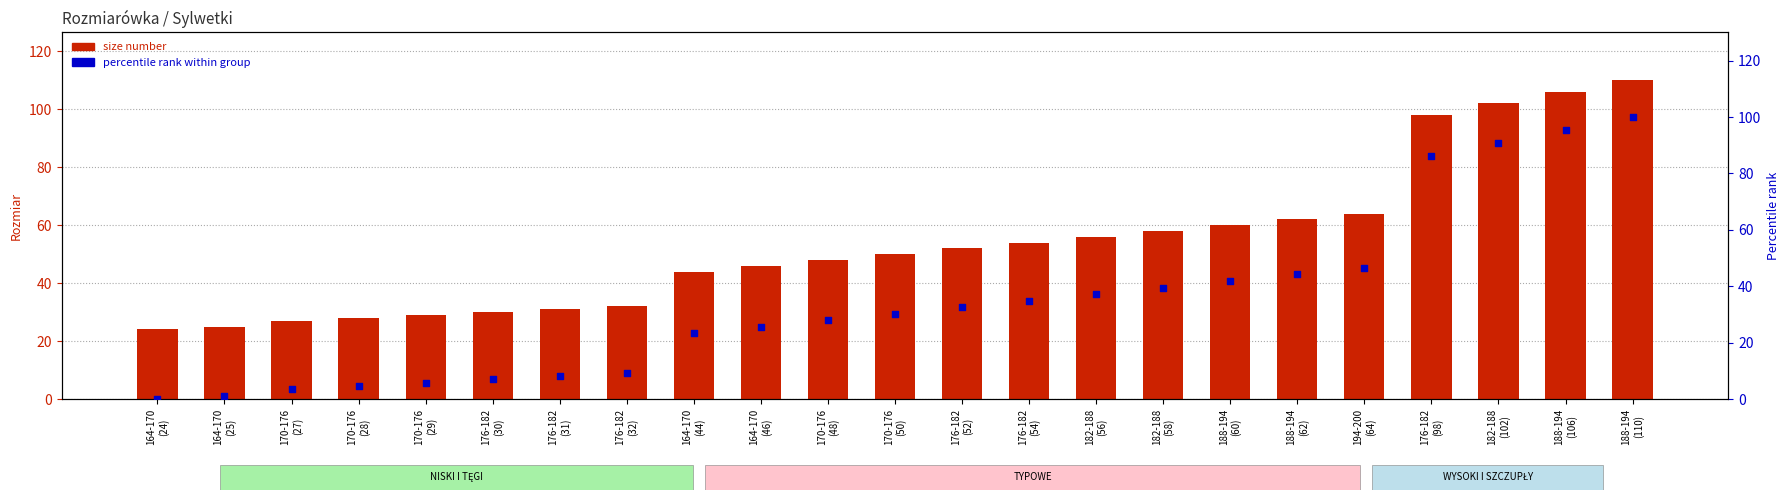

Which series has the largest Y range (max minus min)?

percentile rank within group